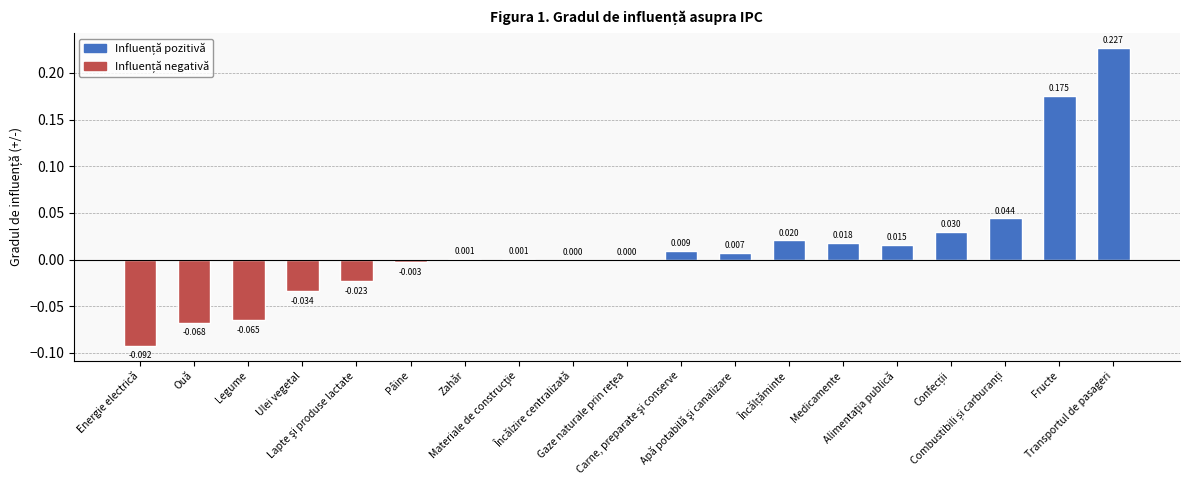

Are the bars horizontal?

No